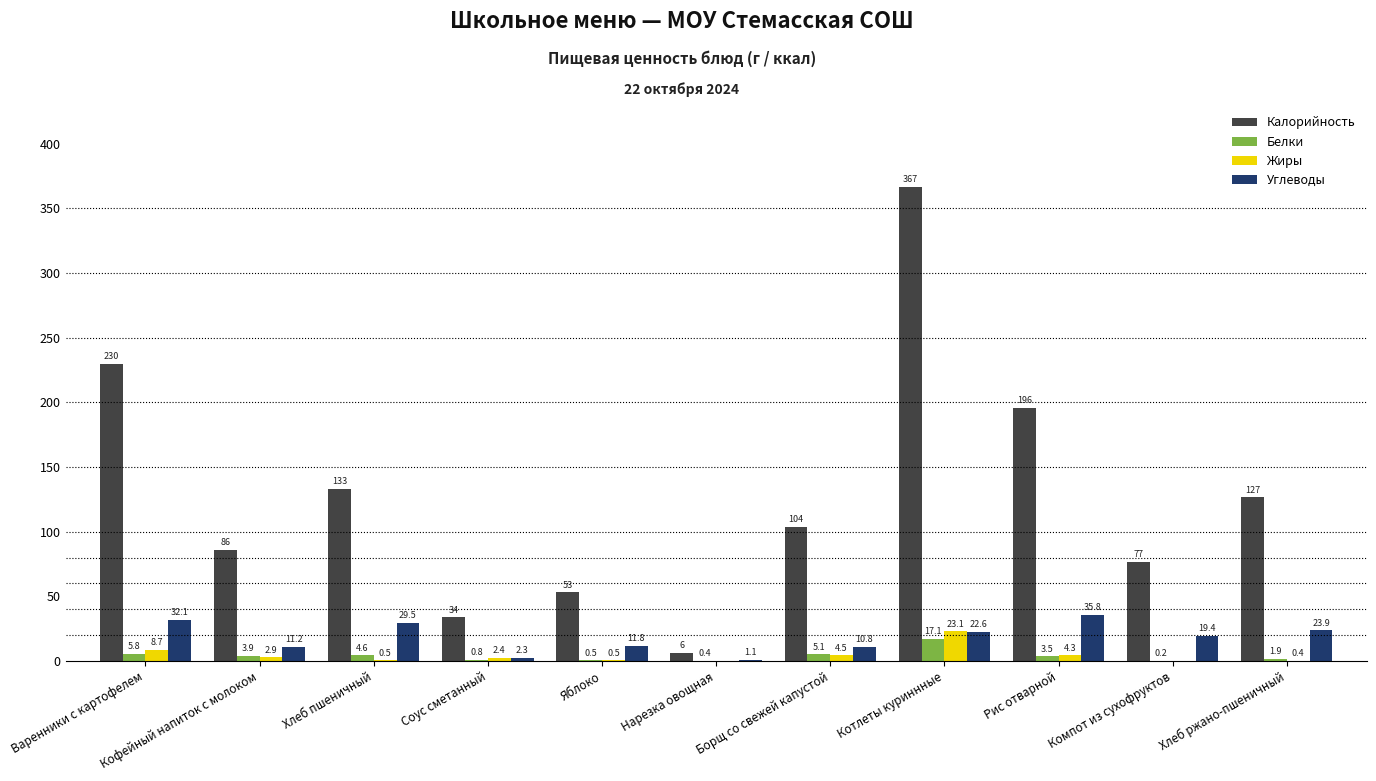

At which category is the sum across all series the highest?

Котлеты куриннные